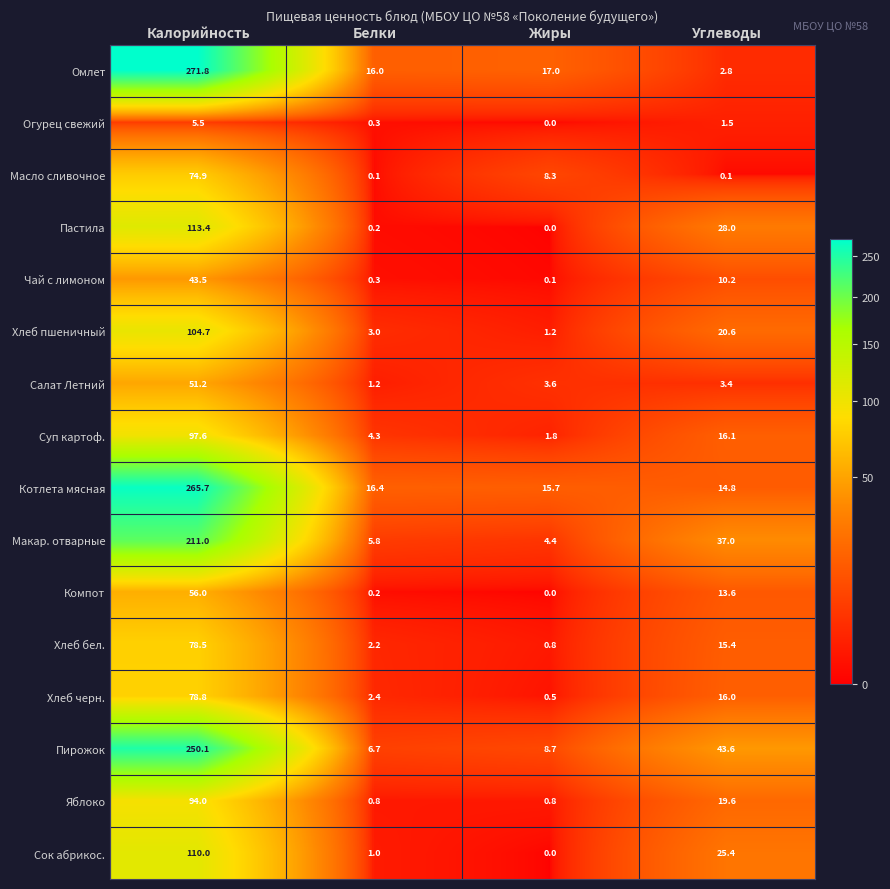

What is the sum of all Сок абрикос. values?

136.4